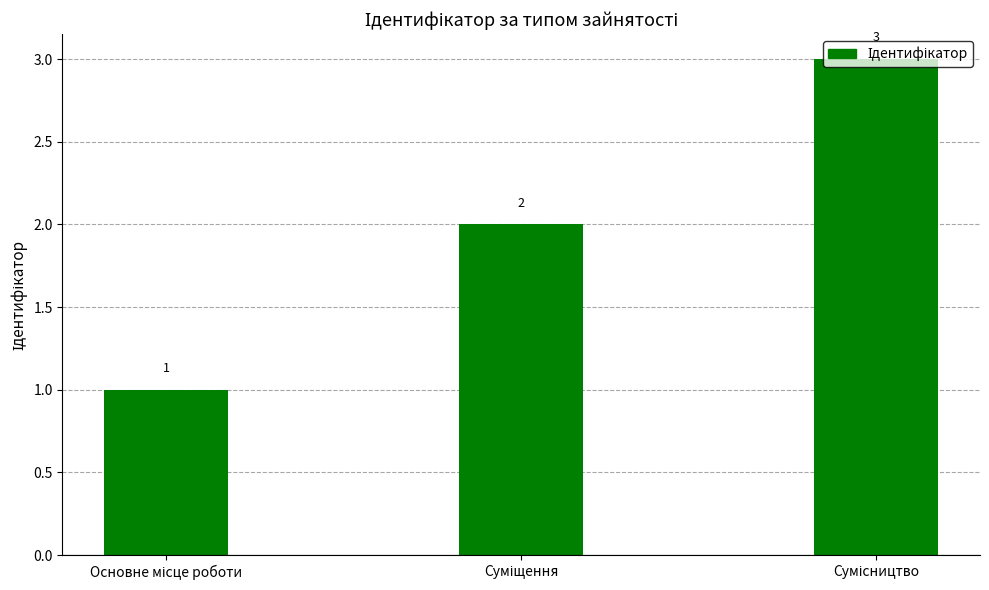

What is the minimum value shown in the chart?

1